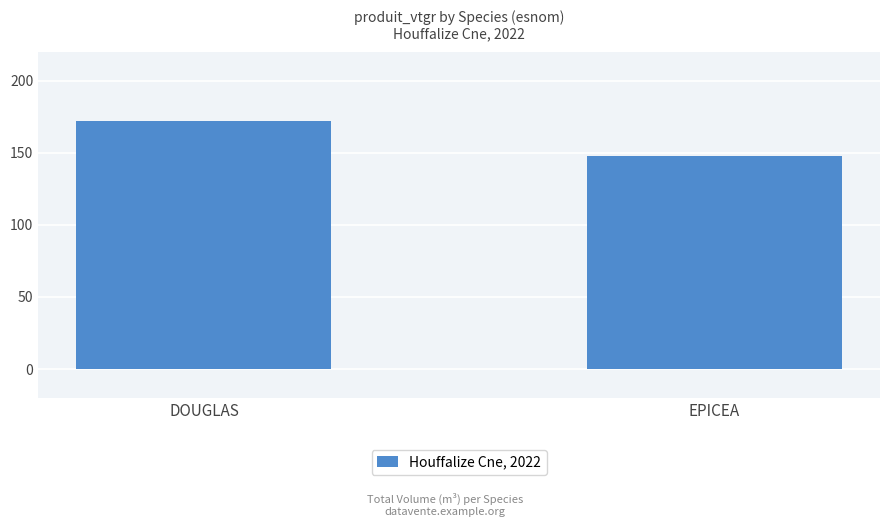

Which has a higher value, DOUGLAS or EPICEA?

DOUGLAS